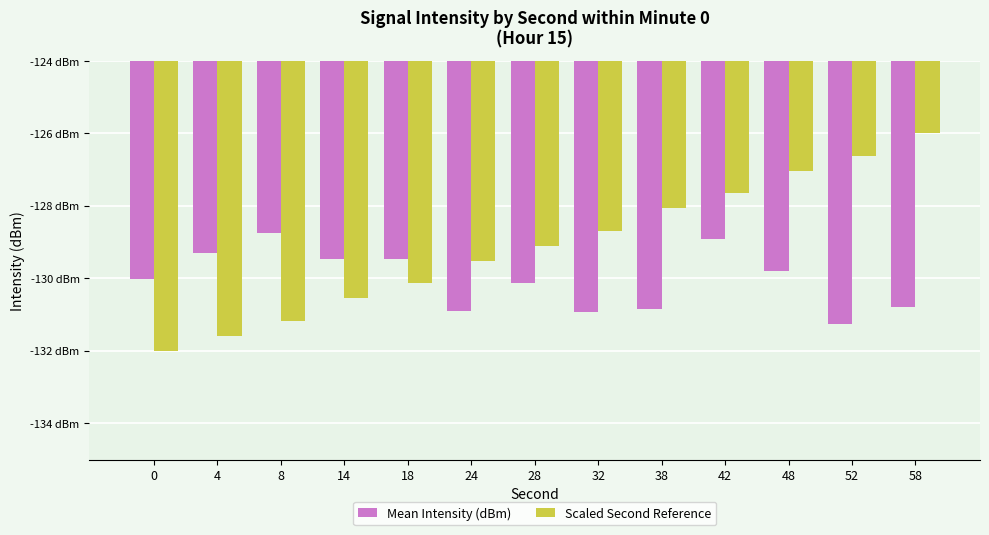

Is it true that Scaled Second Reference equals -50.9 at 18?

False